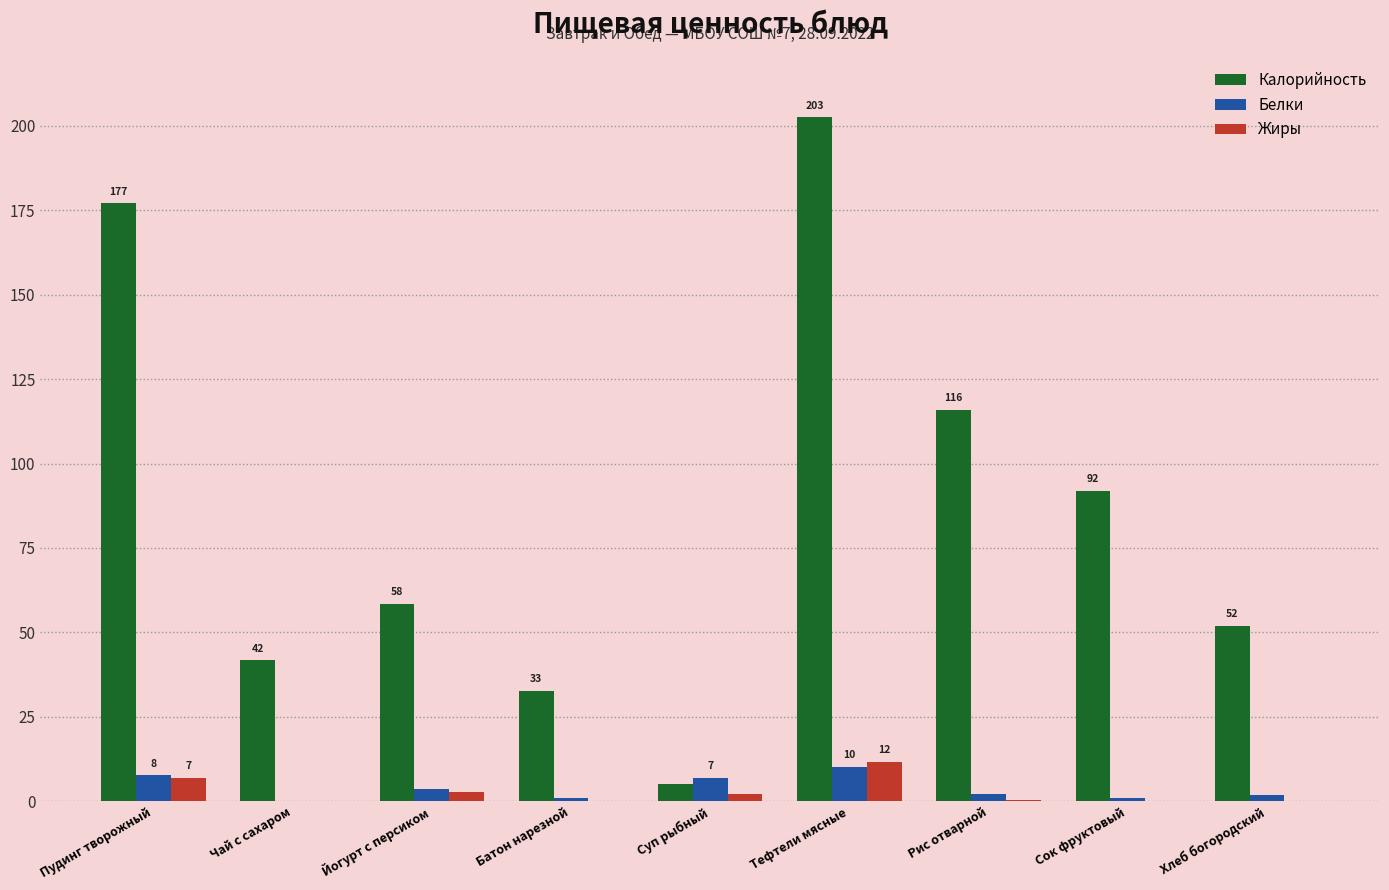

Between Суп рыбный and Хлеб богородский, which series saw the biggest shift?

Калорийность